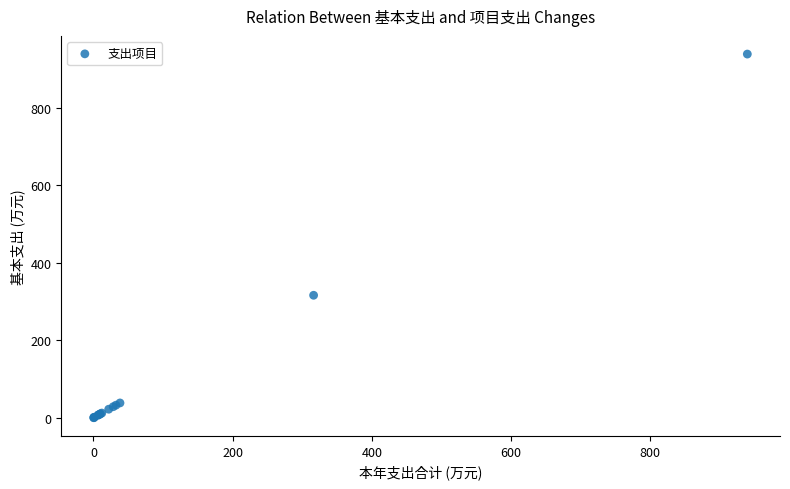

What Y value in the scatter plot is closest to 469?

316.4